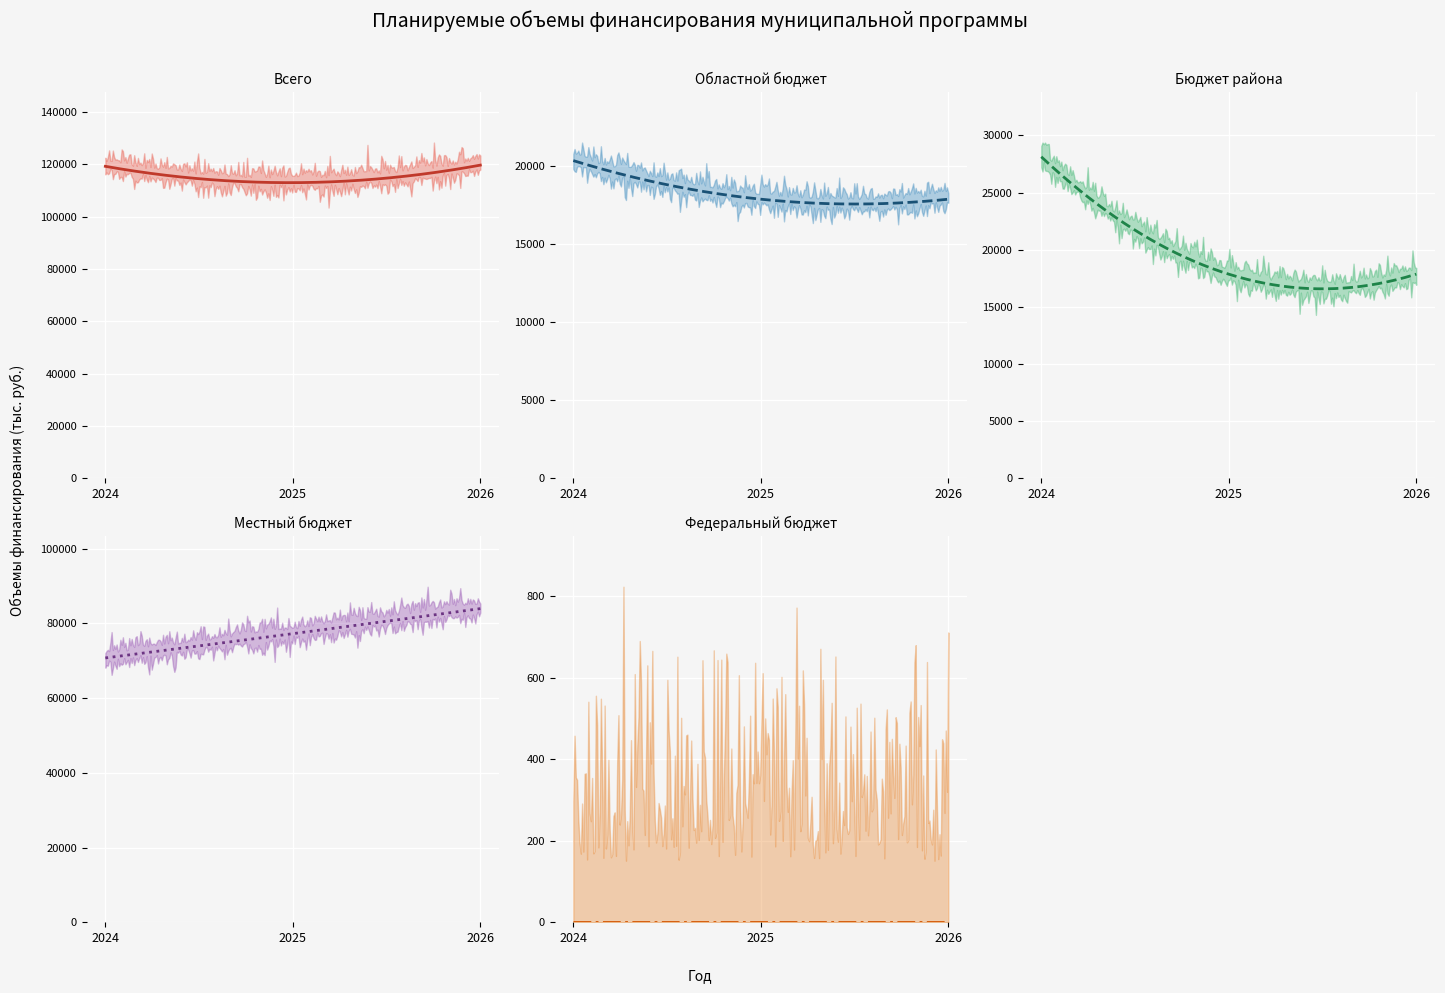

What is the sum of all Всего values?

351878.3